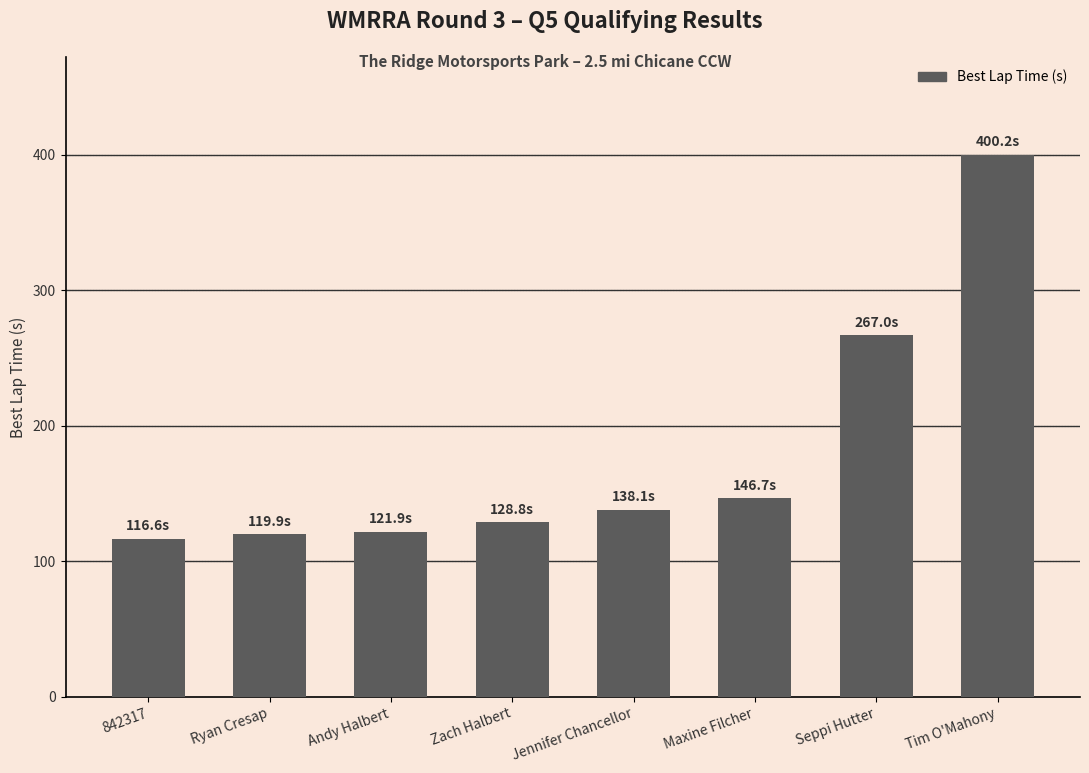

How many distinct data groups are displayed?

1